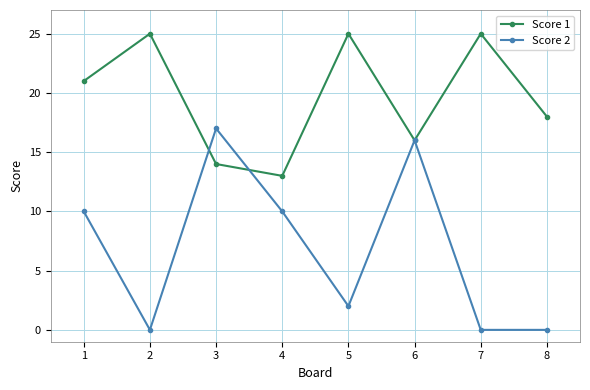

At 5, list the series in order from largest to smallest.

Score 1, Score 2